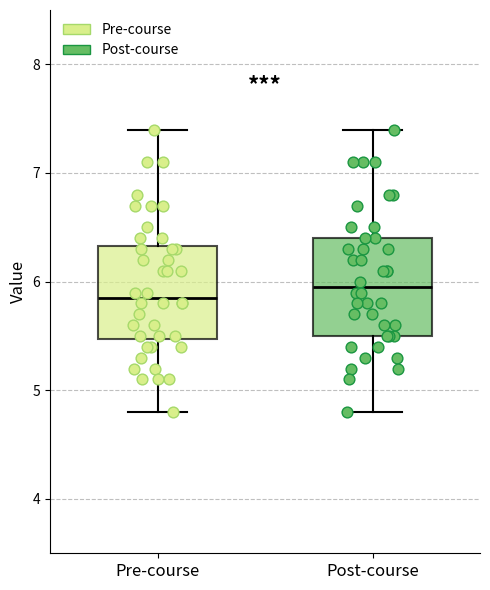

Where is the lower edge of the box for Pre-course on the y-axis? The values are not printed on the chart, so give them approximately, as read against the axis.

5.5